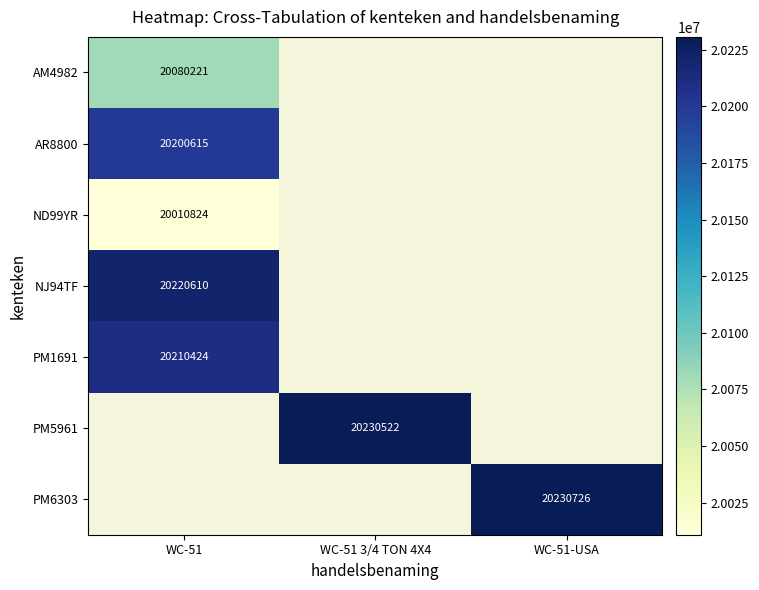

What is the smallest value displayed?

20010824.0